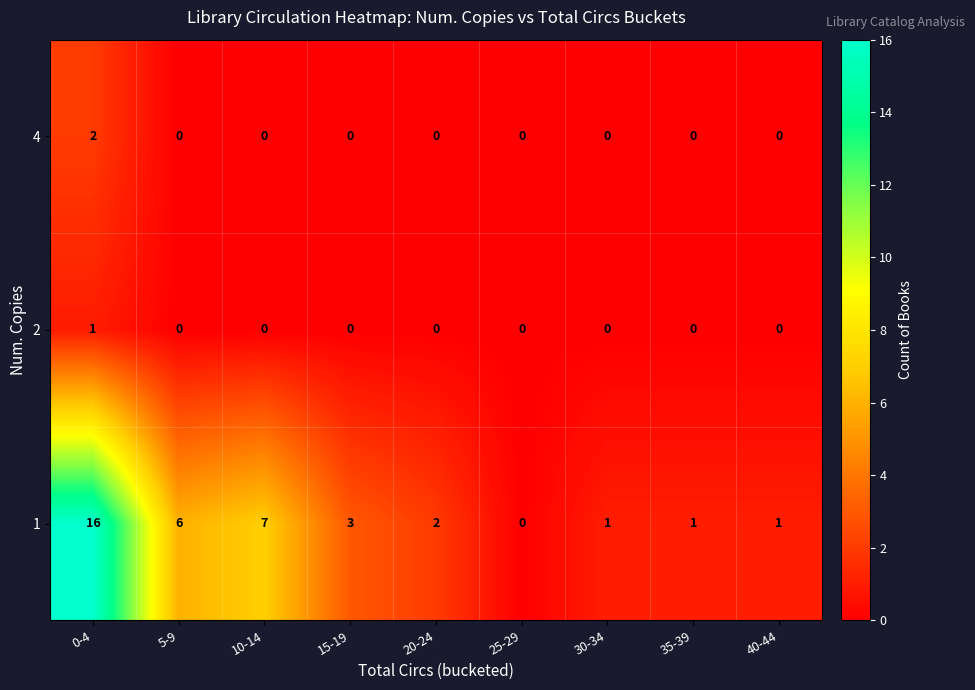

Reading left to right, transcribe all the data shown in this chart.

4: 0-4=2	5-9=0	10-14=0	15-19=0	20-24=0	25-29=0	30-34=0	35-39=0	40-44=0
2: 0-4=1	5-9=0	10-14=0	15-19=0	20-24=0	25-29=0	30-34=0	35-39=0	40-44=0
1: 0-4=16	5-9=6	10-14=7	15-19=3	20-24=2	25-29=0	30-34=1	35-39=1	40-44=1